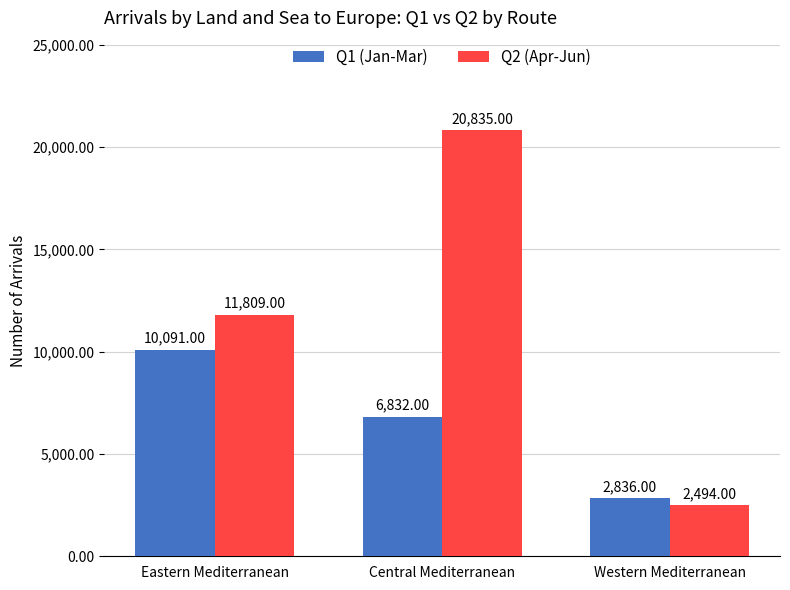

Which series has the largest total across all categories?

Q2 (Apr-Jun)